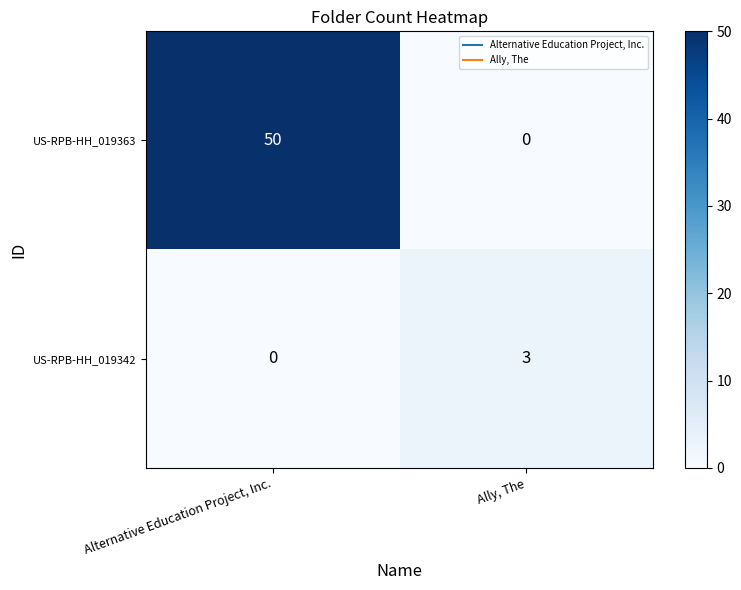

Reading left to right, what are all the values shown in this chart?

US-RPB-HH_019363: 50	0
US-RPB-HH_019342: 0	3